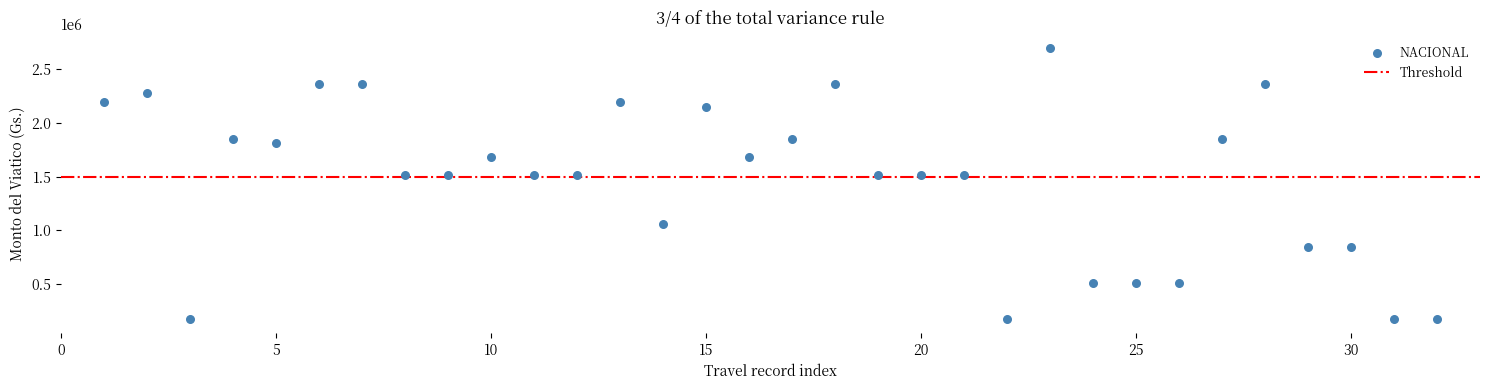

What is the range of X values (max minus min)?

31